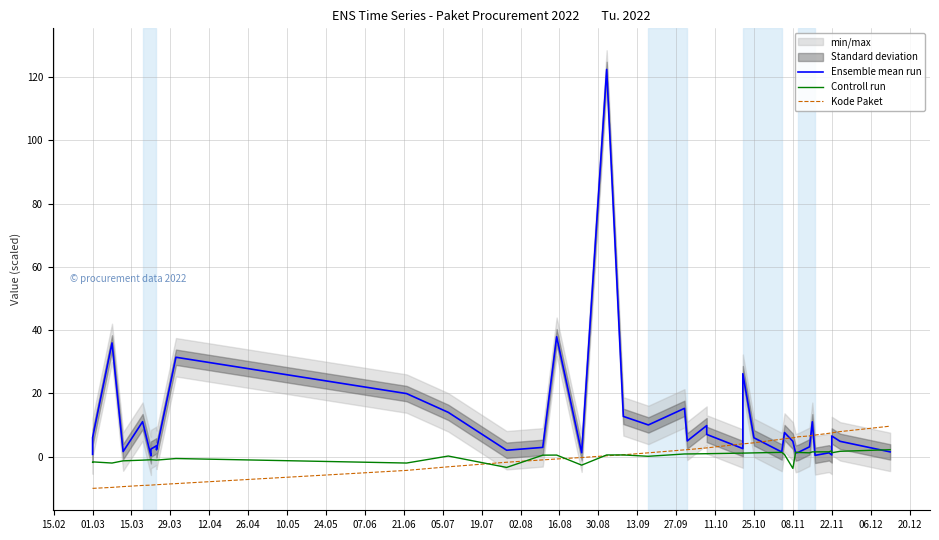

After their last crossing, which series has the higher values: Kode Paket or Controll run?

Kode Paket